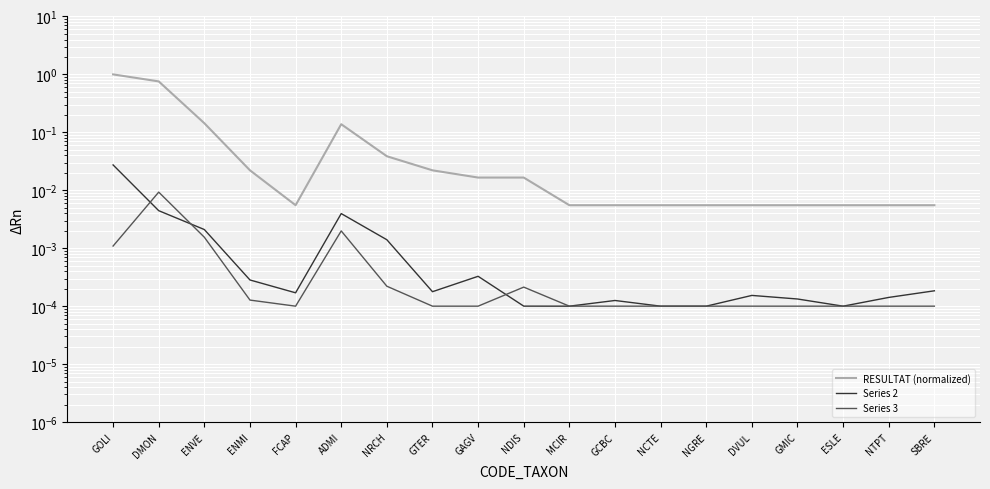

Which series has the largest total across all categories?

RESULTAT (normalized)